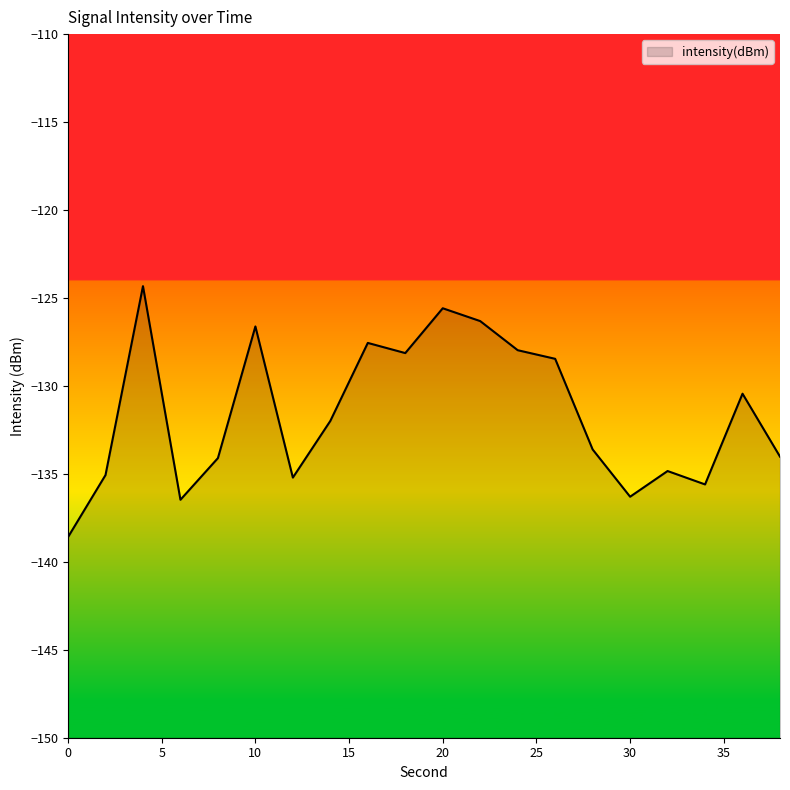

How many interior local peaks (higher than both neighbors) does the data have?

6